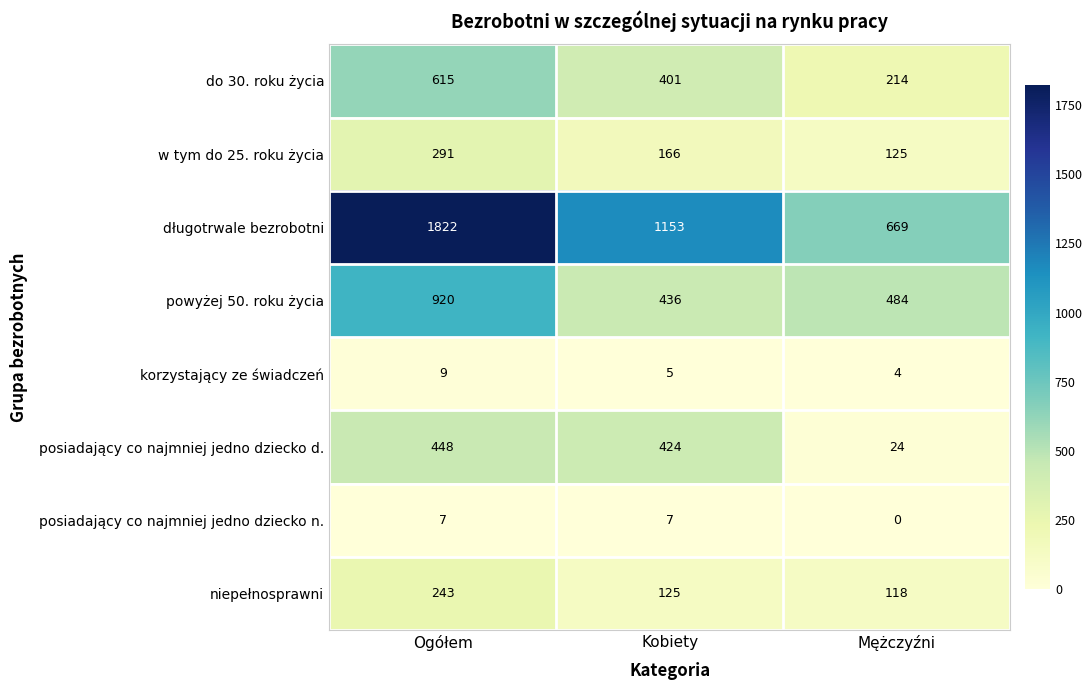

How many values in the korzystający ze świadczeń series are below 5?

1